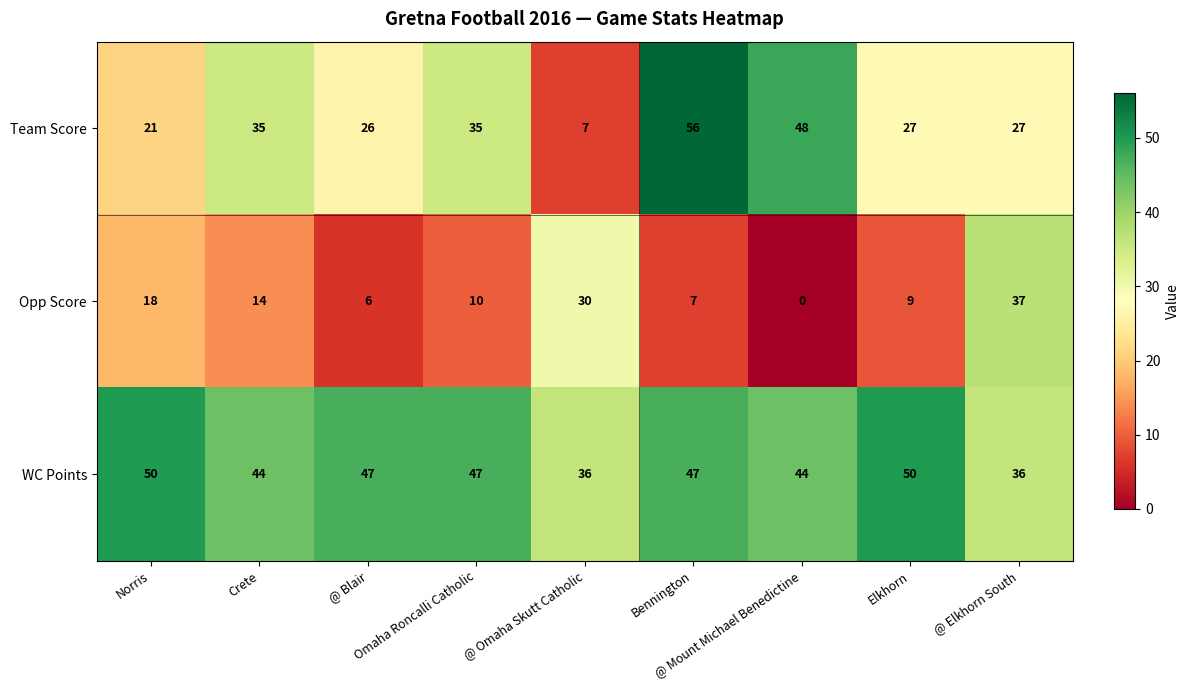

What is the sum of all WC Points values?

401